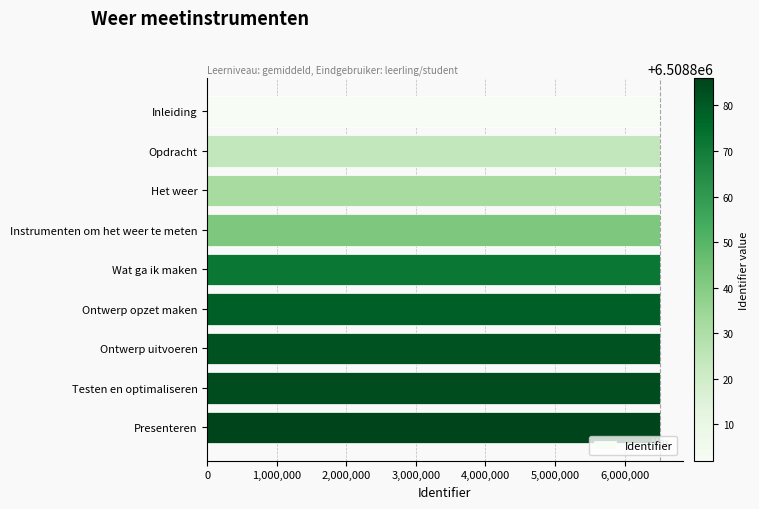

What is the label of the 8th bar from the bottom?

Opdracht